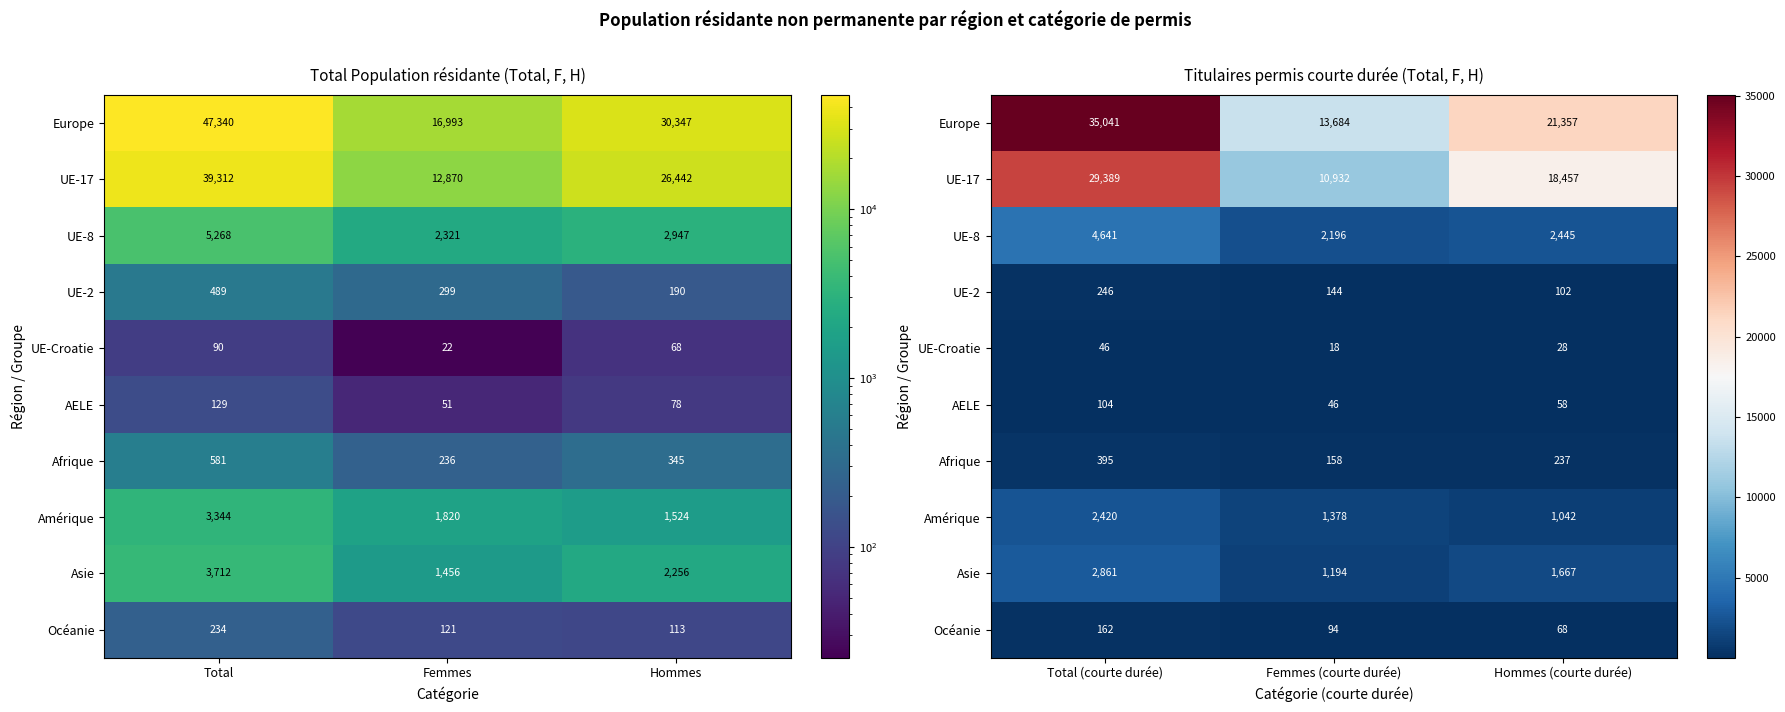

List the series in order of their peak value, highest first.

Europe, UE-17, UE-8, Asie, Amérique, Afrique, UE-2, Océanie, AELE, UE-Croatie